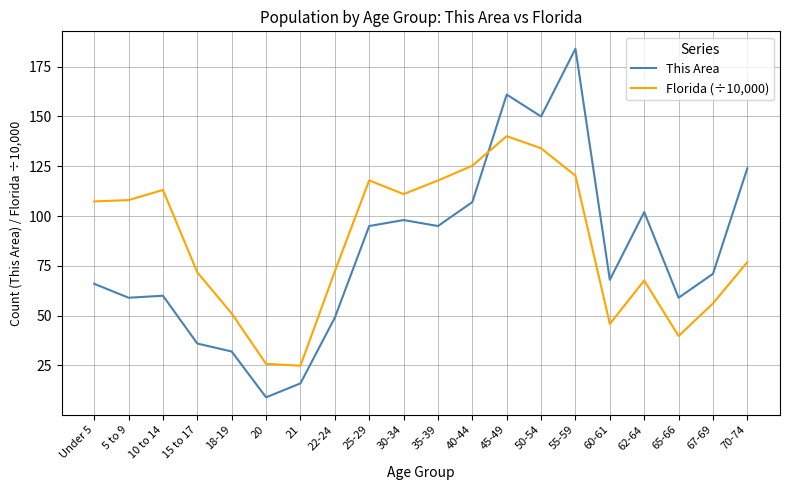

What position from the right is 22-24?

13